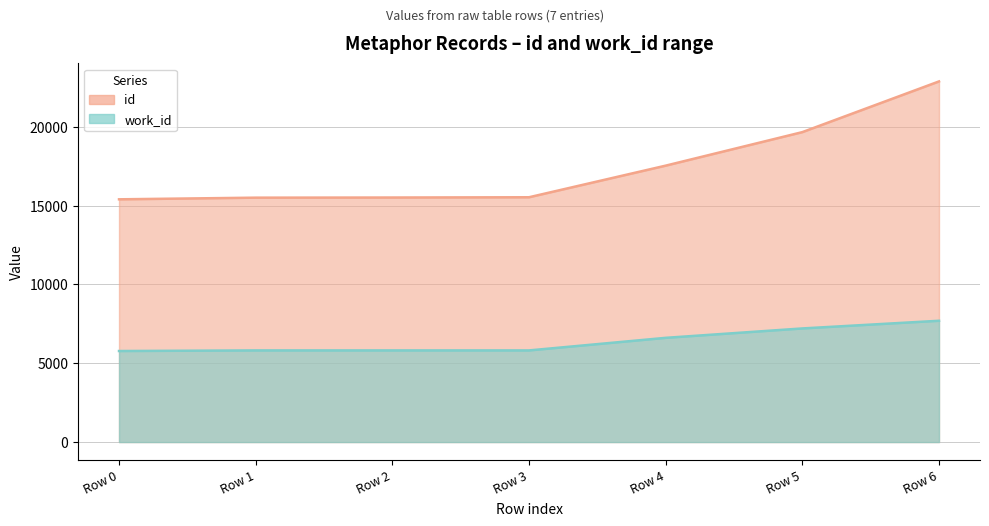

What is the sum of the work_id values at Row 3 and Row 5?

13020